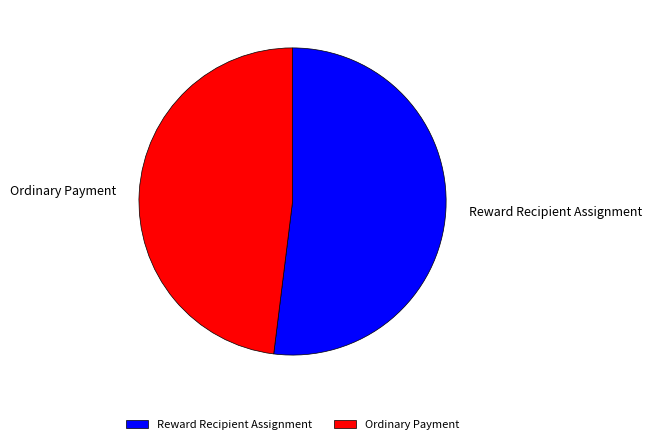

Rank the categories by value from highest to lowest.

Reward Recipient Assignment, Ordinary Payment